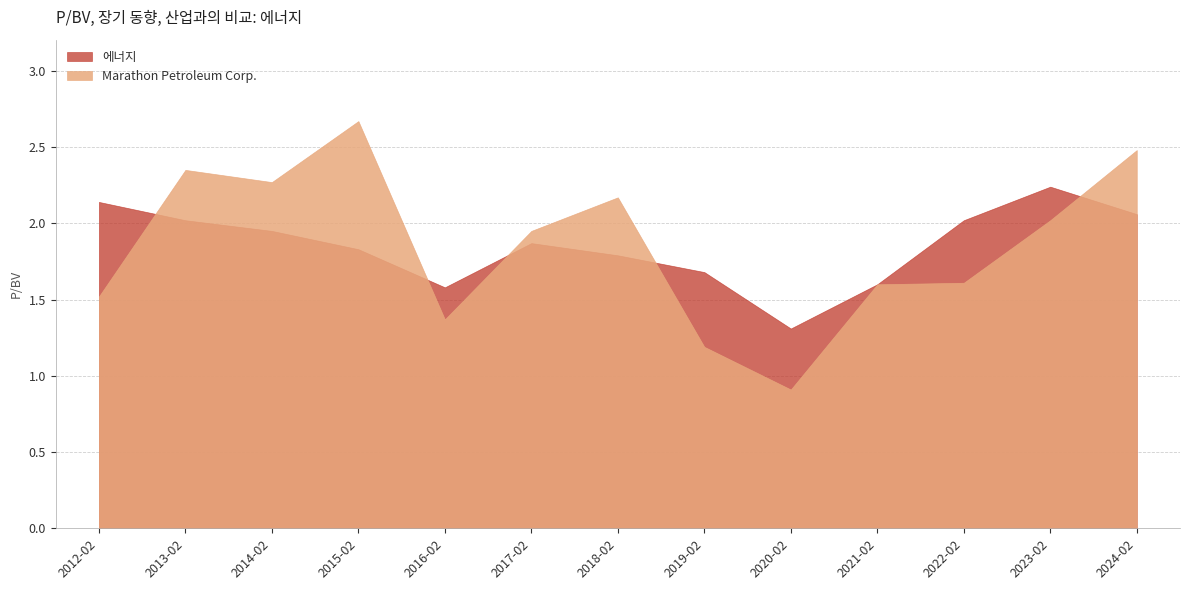

Which series ends up on top after the final intersection of 에너지 and Marathon Petroleum Corp.?

Marathon Petroleum Corp.